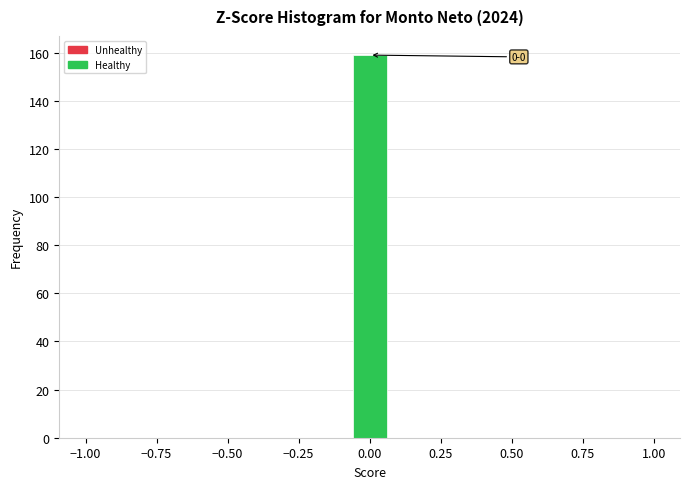

Around what value on the x-axis is the tallest bar? Give the approximate position of its centre, as read against the axis.

0.00